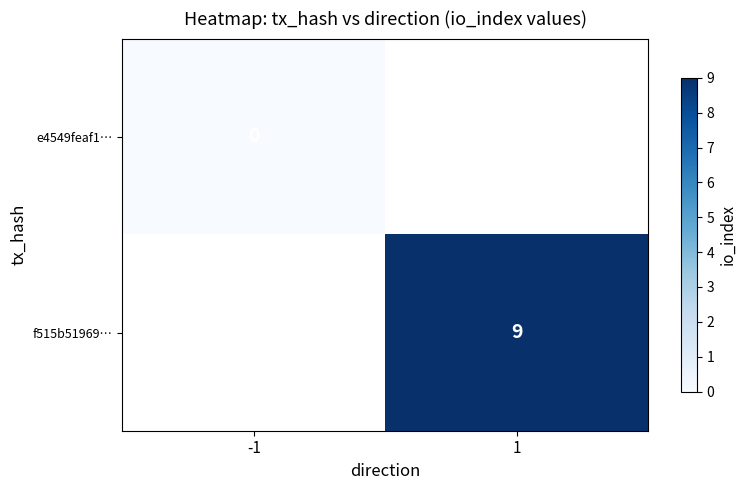

True or false: f515b51969… has a value of 9 at 1.

True